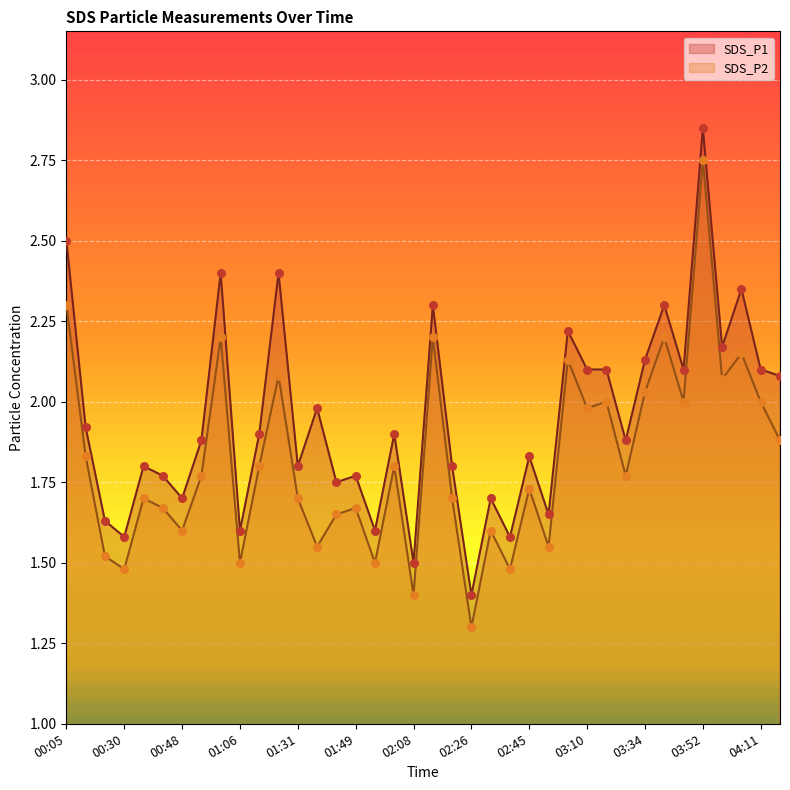

Which series has the largest total across all categories?

SDS_P1